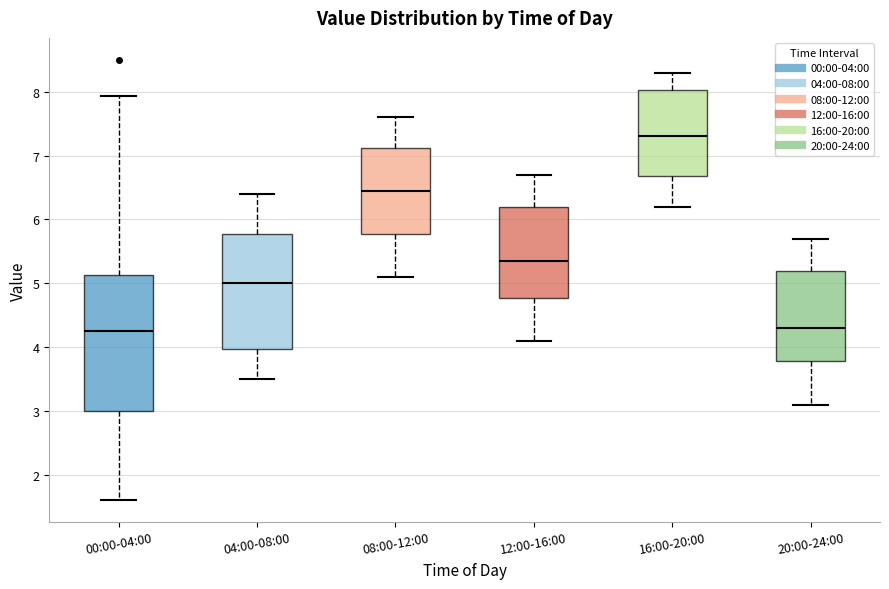

Where does the upper whisker of the box for 04:00-08:00 end on the y-axis? The values are not printed on the chart, so give them approximately, as read against the axis.

6.4